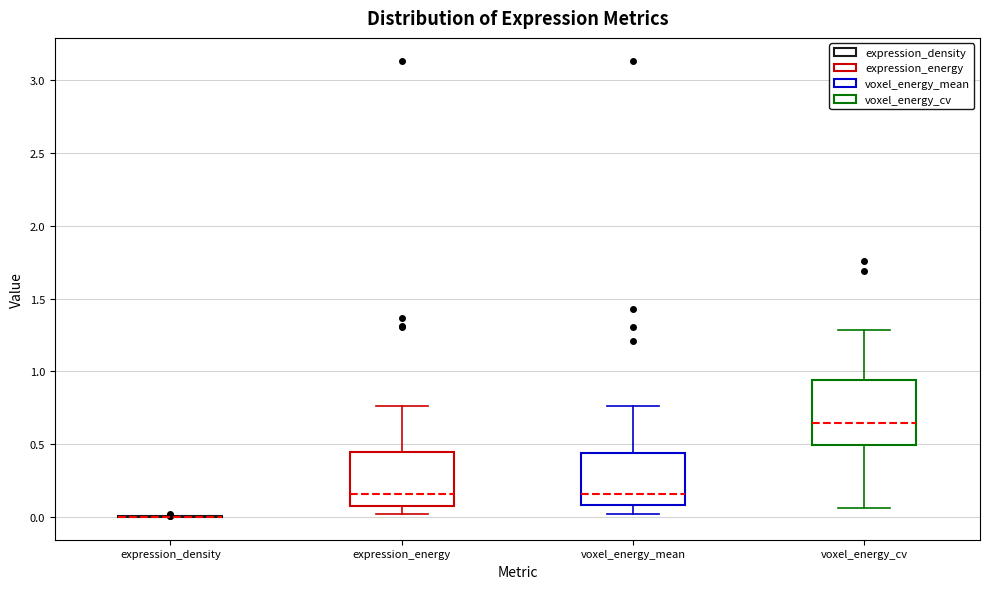

Reading left to right, read every box against the y-axis: the position of its median line, the range the box covers, and the ends of its whiskers. The values are not printed on the chart, so give them approximately, as read against the axis.

expression_density: box collapsed to a line at 0.00, whiskers 0.00 to 0.00
expression_energy: median 0.15, box 0.10 to 0.45, whiskers 0.00 to 0.75
voxel_energy_mean: median 0.15, box 0.10 to 0.45, whiskers 0.00 to 0.75
voxel_energy_cv: median 0.65, box 0.50 to 0.95, whiskers 0.05 to 1.30